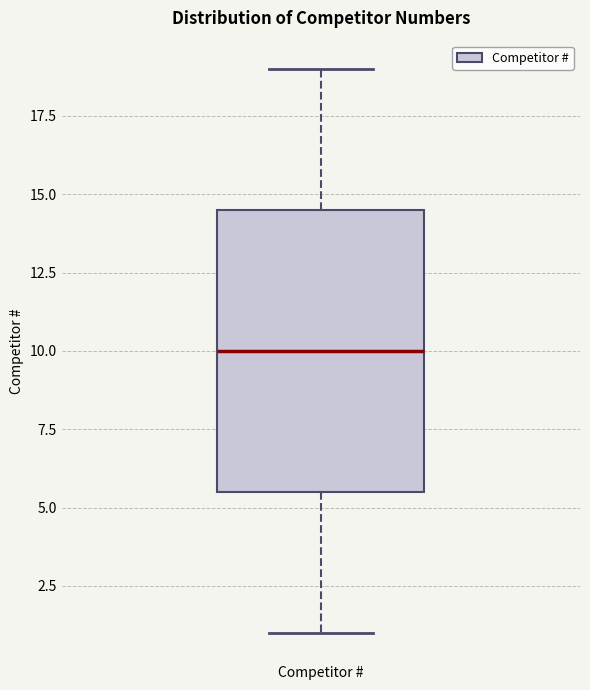

Read this box plot against the y-axis: the position of the median line, the range covered by the box, and the ends of both whiskers. The values are not printed on the chart, so give them approximately, as read against the axis.

median 10.0, box 5.5 to 14.5, whiskers 1.0 to 19.0